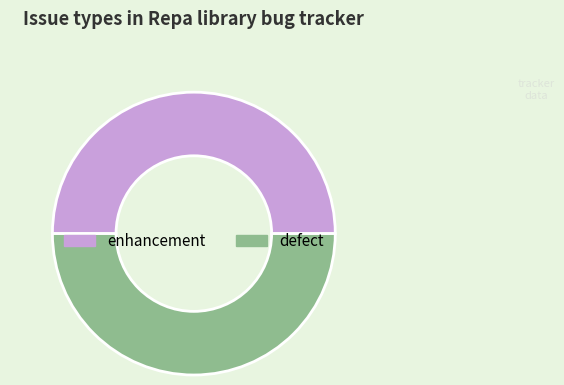

Combined, do enhancement and defect account for over 50%?

Yes